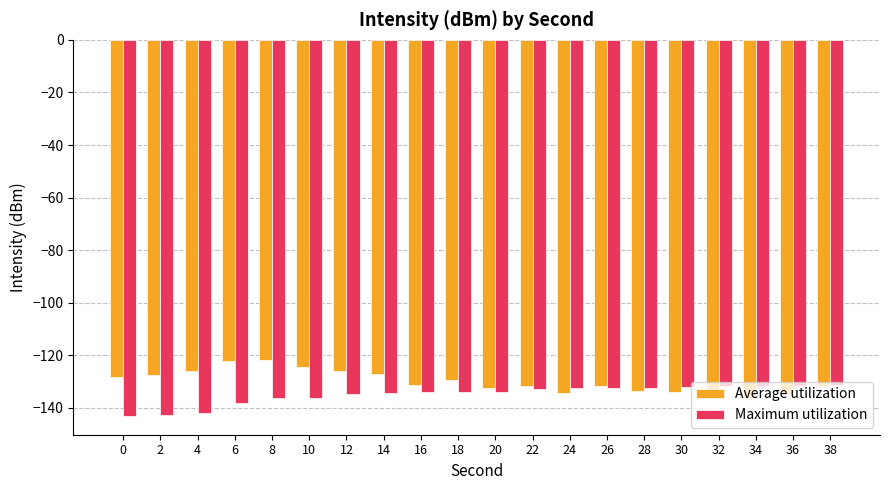

Rank the series by their maximum value, from lowest to highest.

Maximum utilization, Average utilization